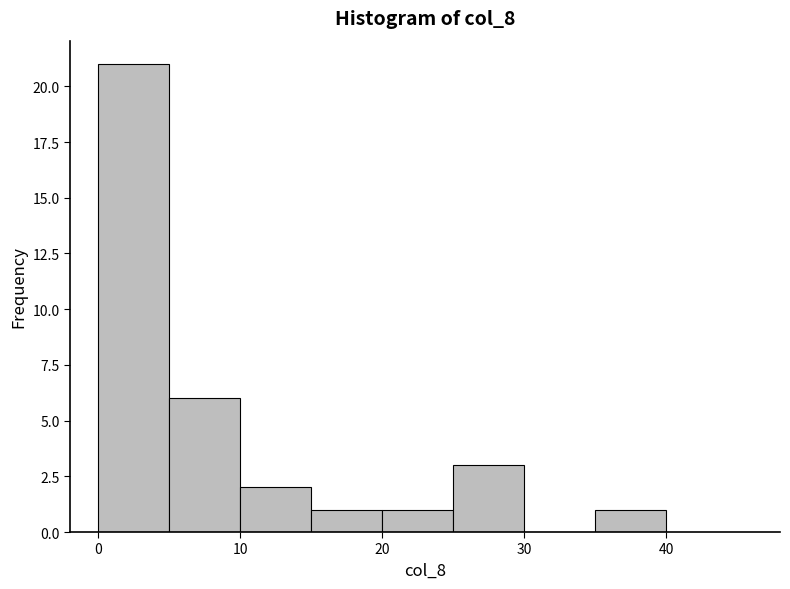

How tall is the bar that spans 5 to 10 on the x-axis? The values are not printed on the chart, so give them approximately, as read against the axis.

6